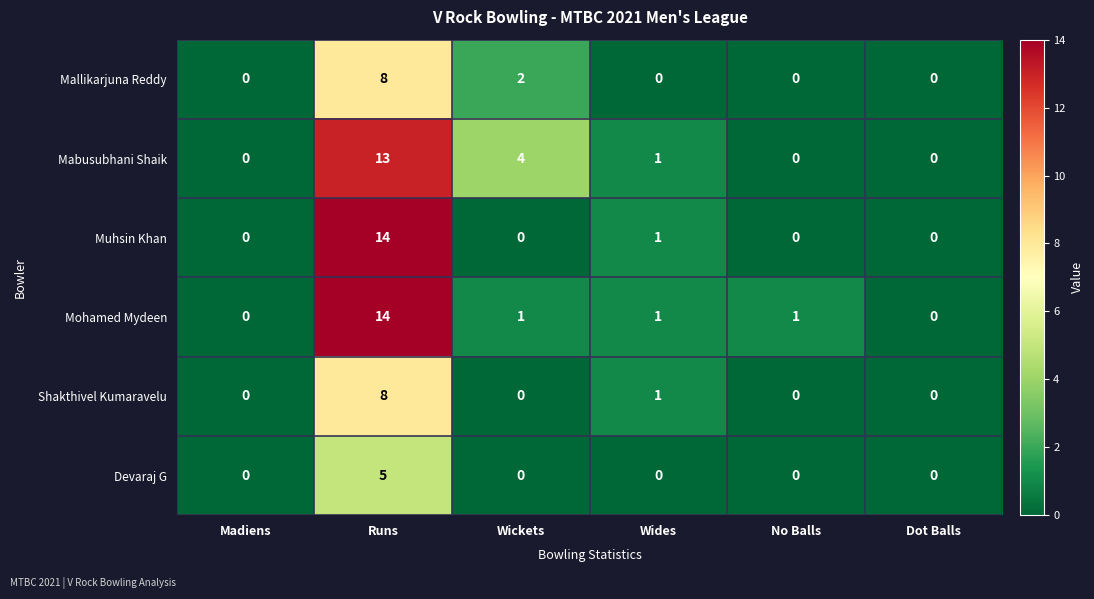

Which category has the highest value across all series?

Runs